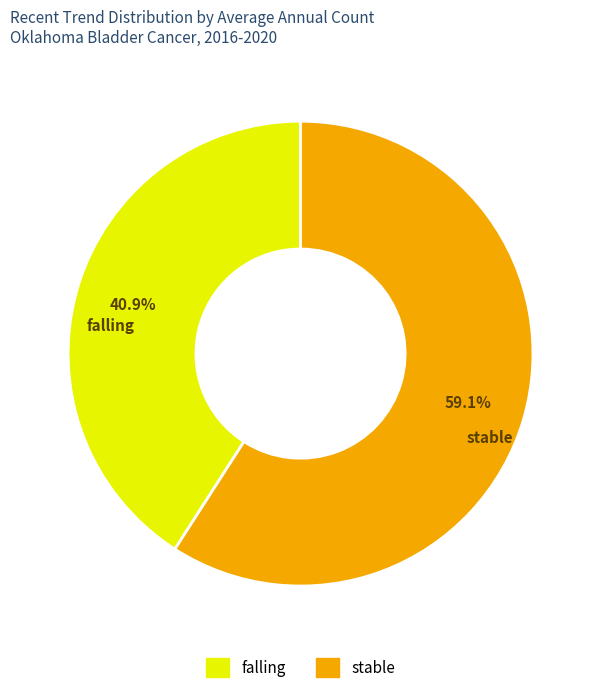

Approximately how many times larger is the value at stable compared to falling?

1.4